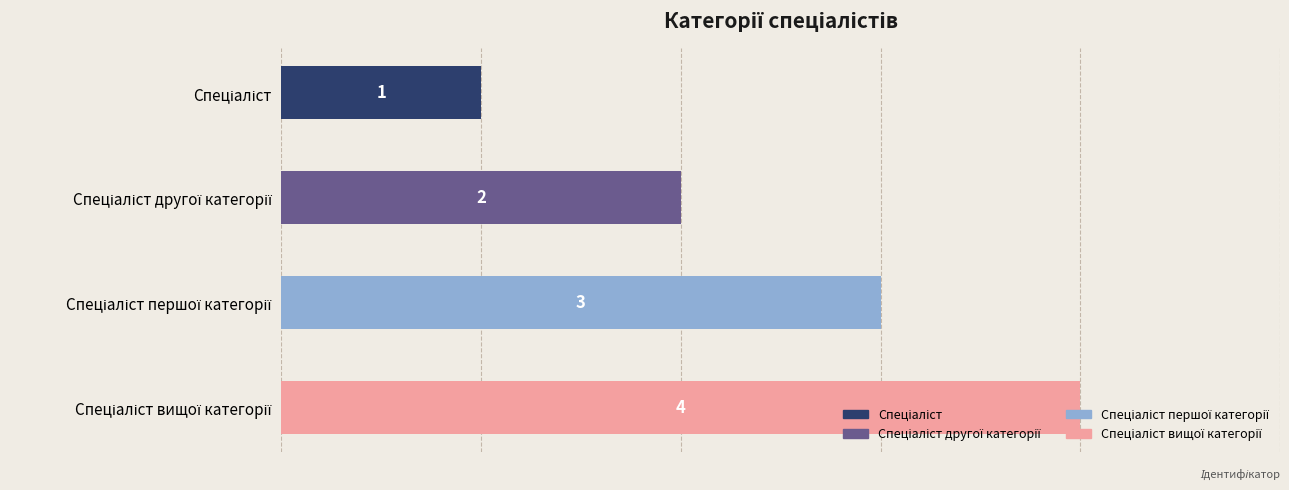

What is the approximate value at Спеціаліст другої категорії?

2